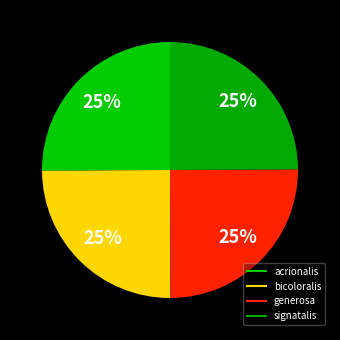

How many slices are in this pie chart?

4